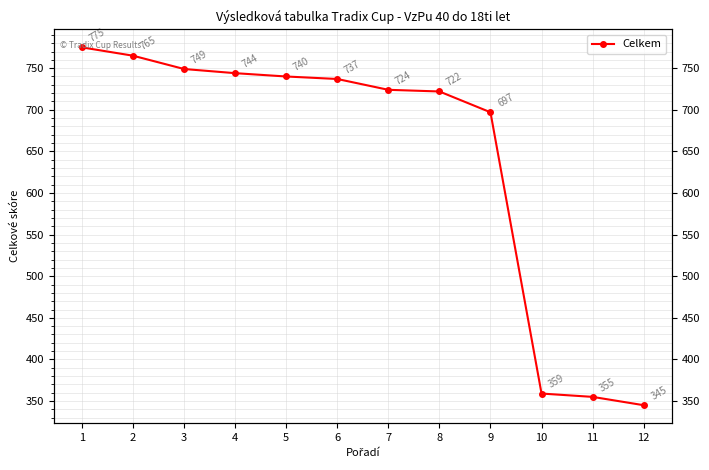

Where is the data nearest to the value 560?

9